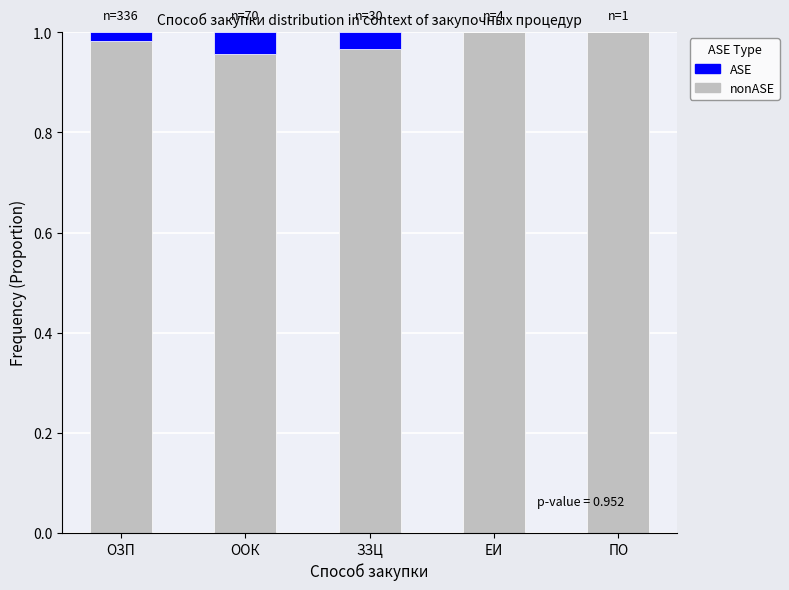

Is it true that ASE equals 0.0 at ОЗП?

True